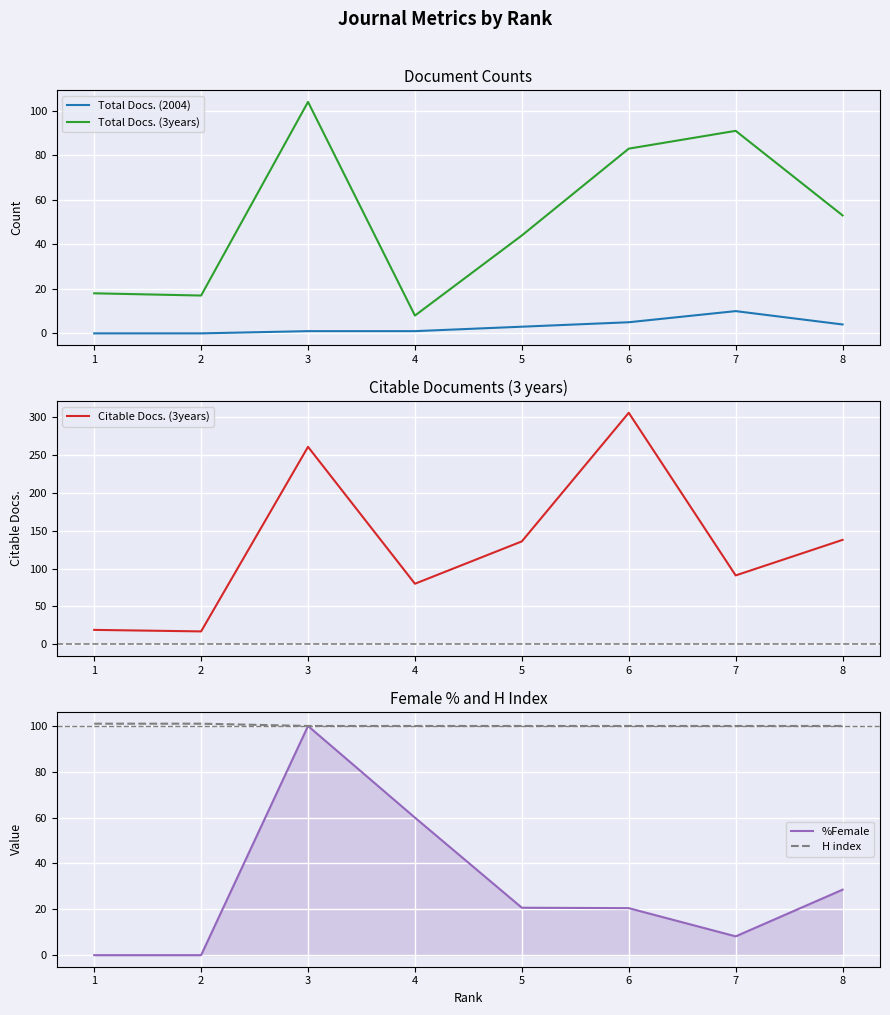

Between 1 and 7, which is larger?

7